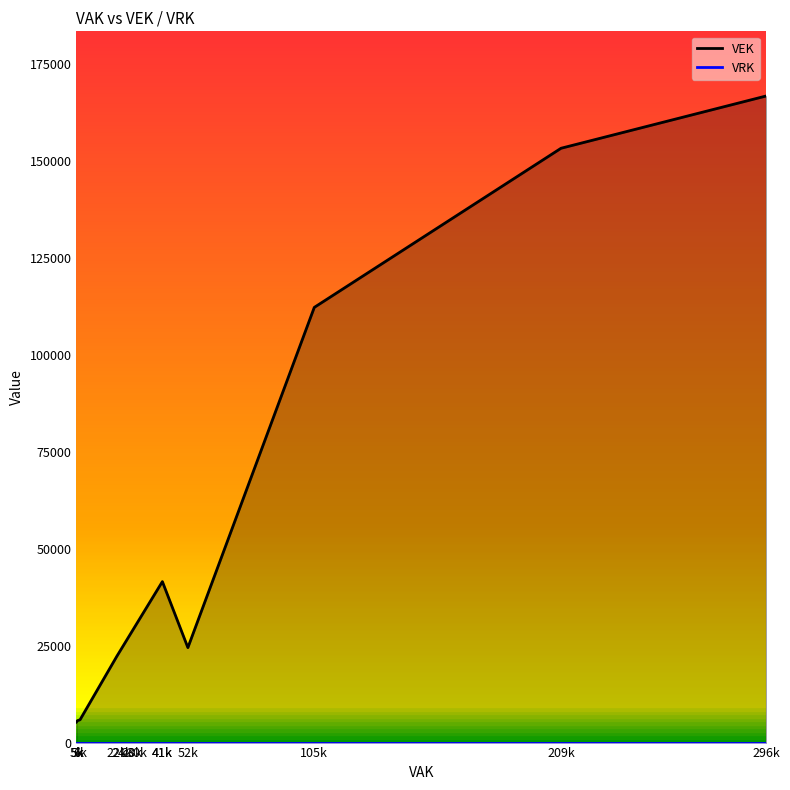

Count the number of categories in the chart.

28